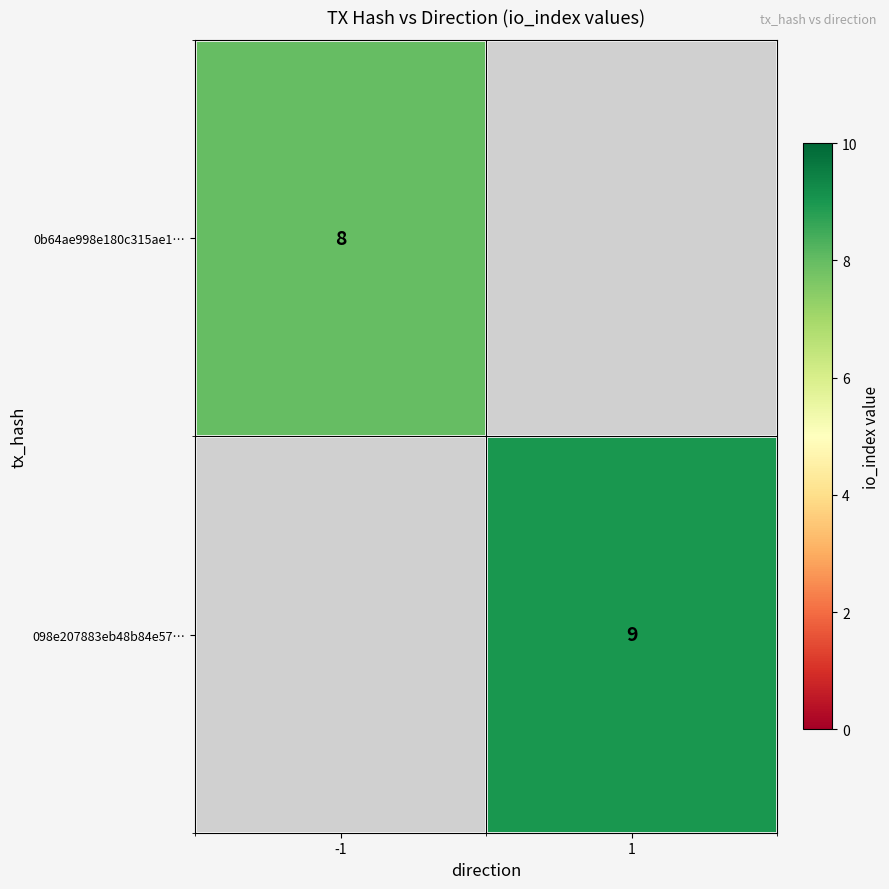

Is it true that 0b64ae998e180c315ae1… equals 4 at -1?

False